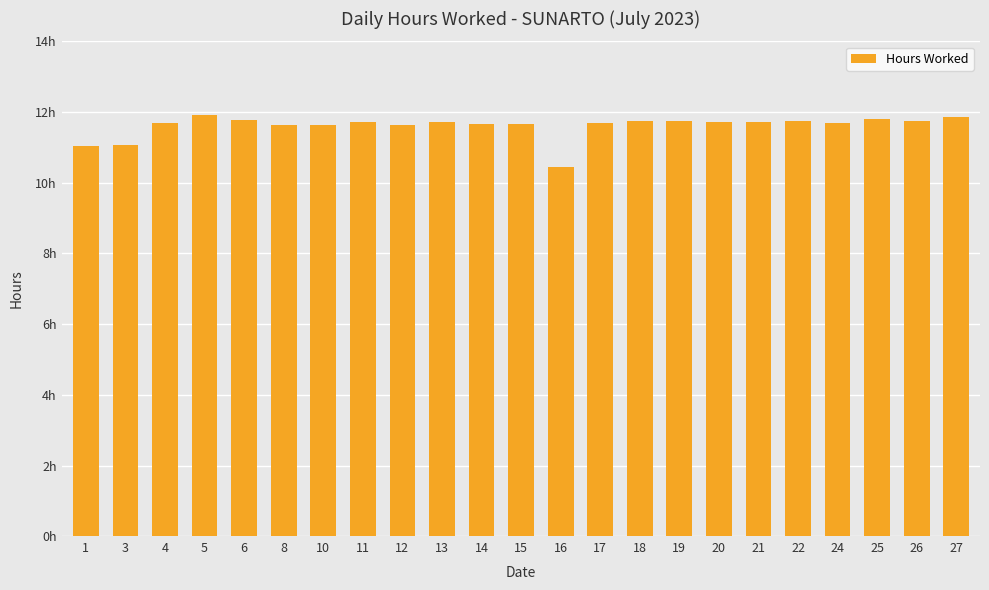

Does the chart contain any negative values?

No